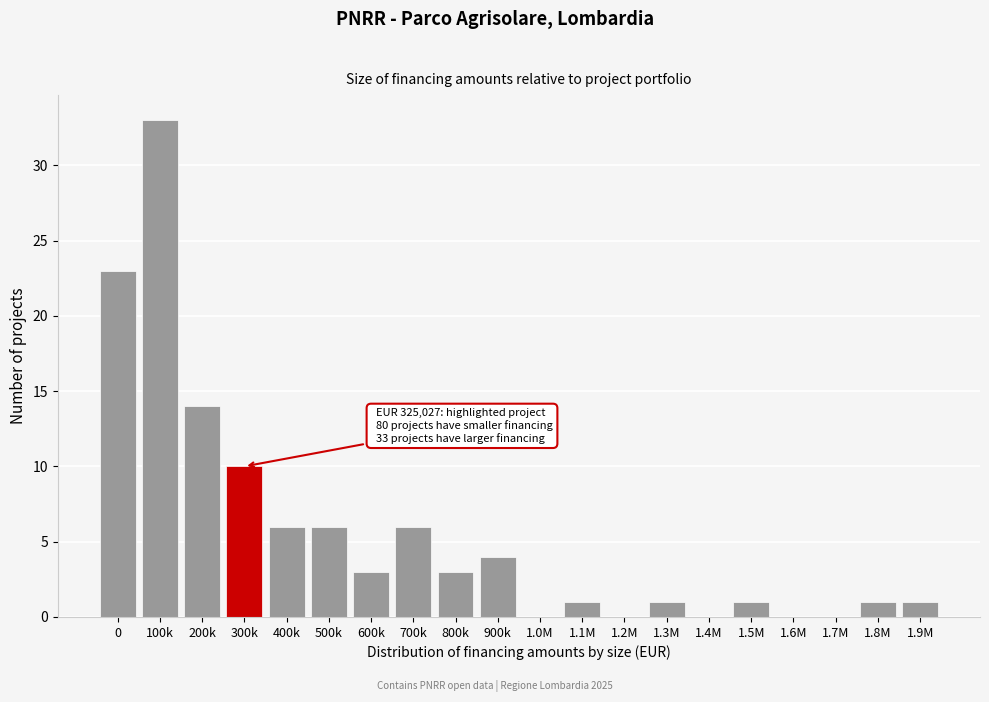

Reading left to right, list all the values displayed in this chart.

0=23	100k=33	200k=14	300k=10	400k=6	500k=6	600k=3	700k=6	800k=3	900k=4	1.0M=0	1.1M=1	1.2M=0	1.3M=1	1.4M=0	1.5M=1	1.6M=0	1.7M=0	1.8M=1	1.9M=1